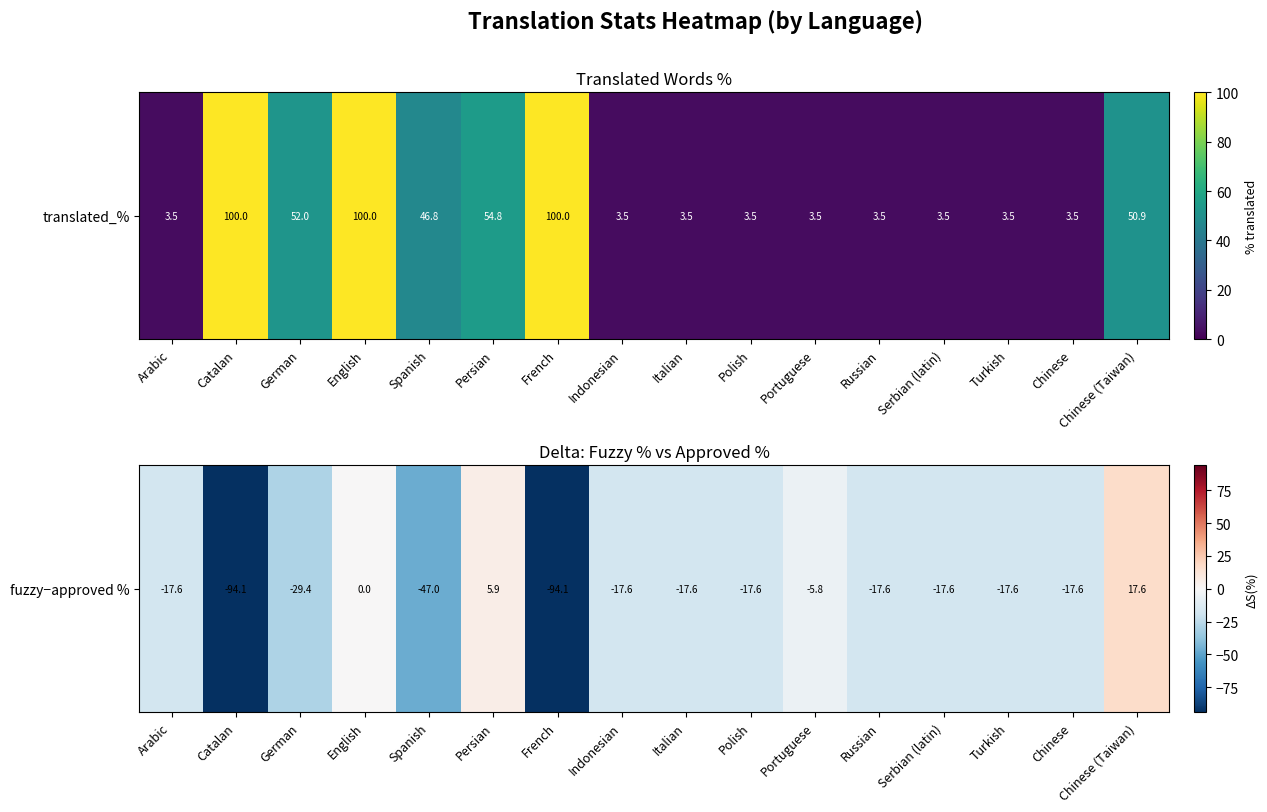

What is the difference between the maximum and minimum values?

111.7